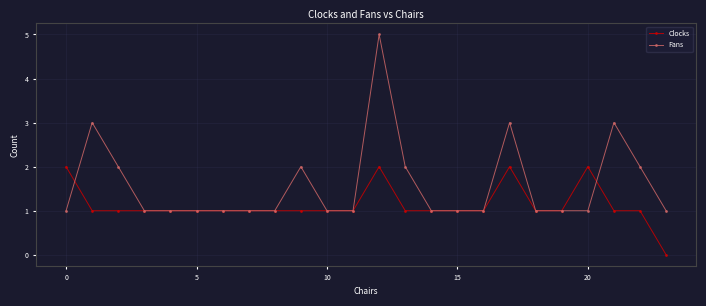

Which series has the largest total across all categories?

Fans